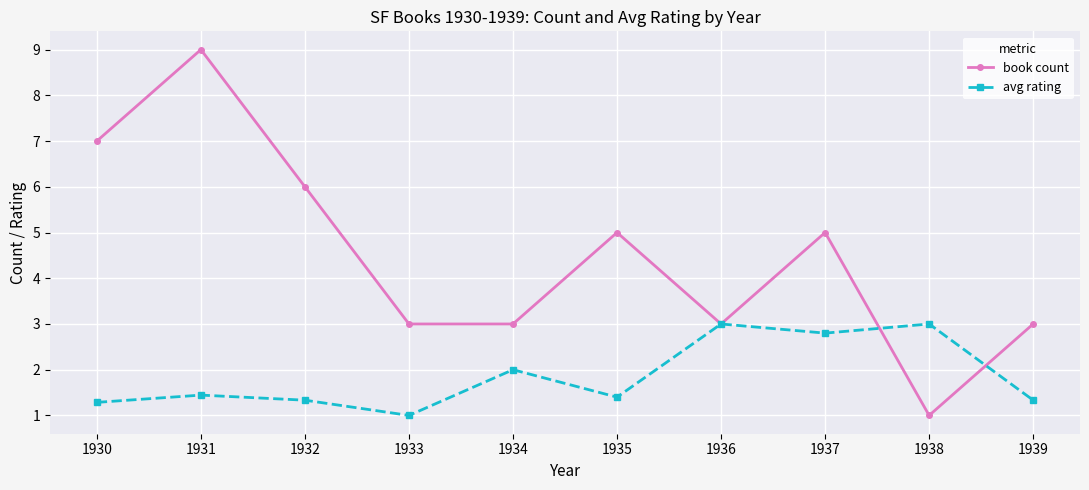

Which series has the widest spread of values?

book count